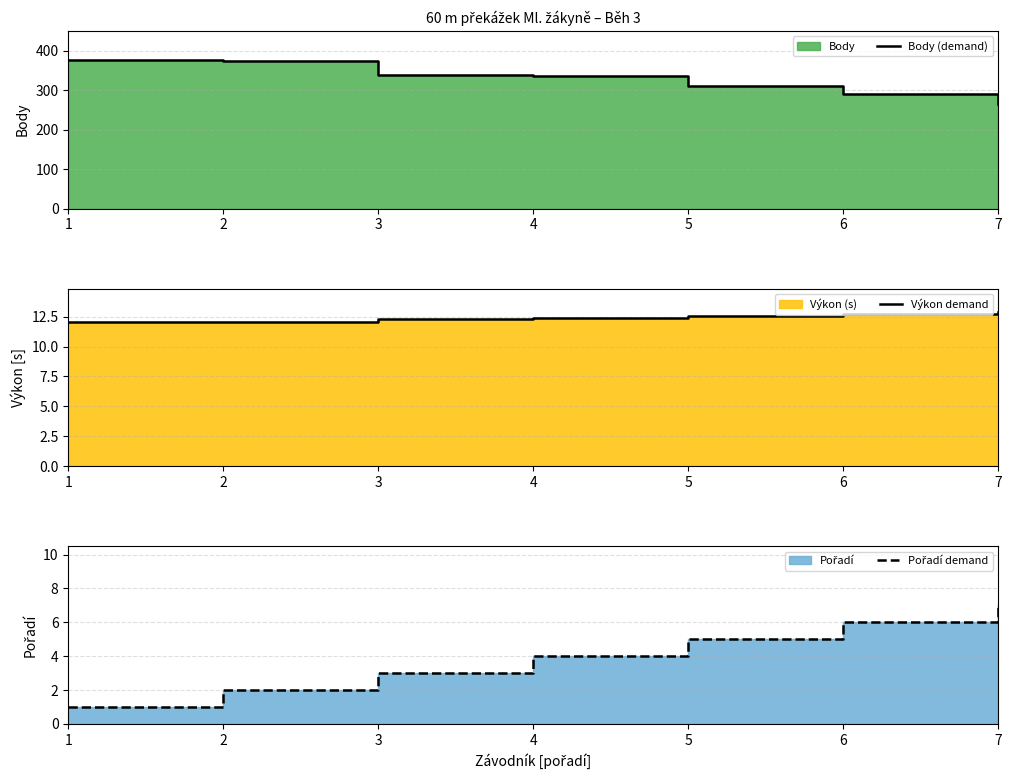

Reading left to right, what are all the values shown in this chart?

Body (demand): 1=375.0	2=373.0	3=337.0	4=335.0	5=310.0	6=291.0	7=264.0
Výkon demand: 1=12.1	2=12.1	3=12.3	4=12.4	5=12.6	6=12.7	7=12.9
Pořadí demand: 1=1.0	2=2.0	3=3.0	4=4.0	5=5.0	6=6.0	7=7.0